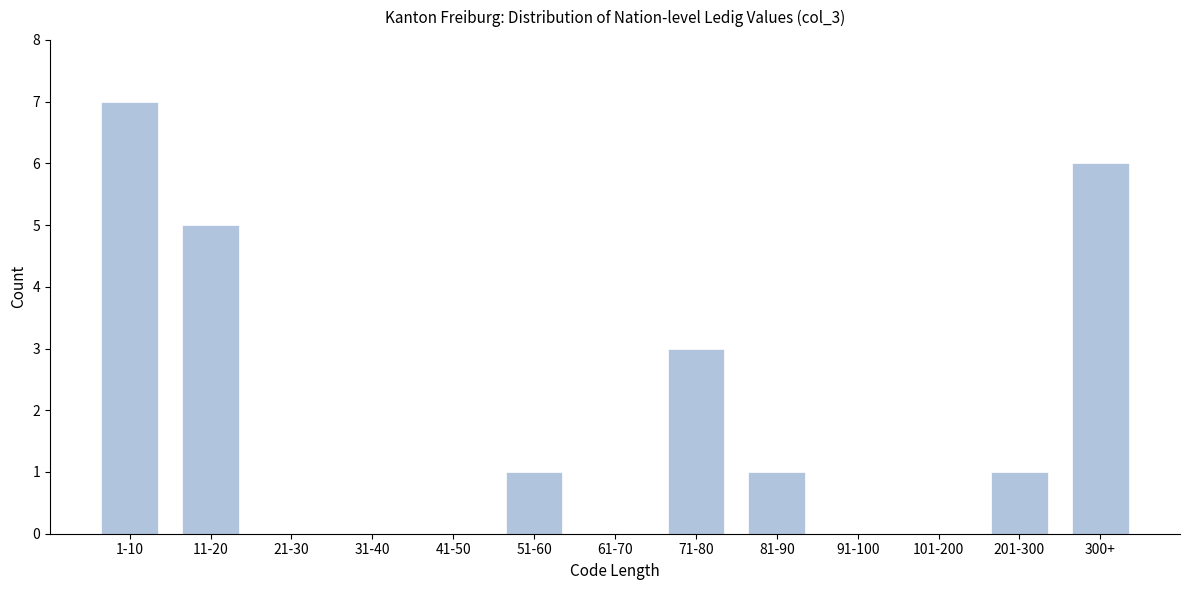

Reading left to right, transcribe all the data shown in this chart.

1-10=7	11-20=5	21-30=0	31-40=0	41-50=0	51-60=1	61-70=0	71-80=3	81-90=1	91-100=0	101-200=0	201-300=1	300+=6